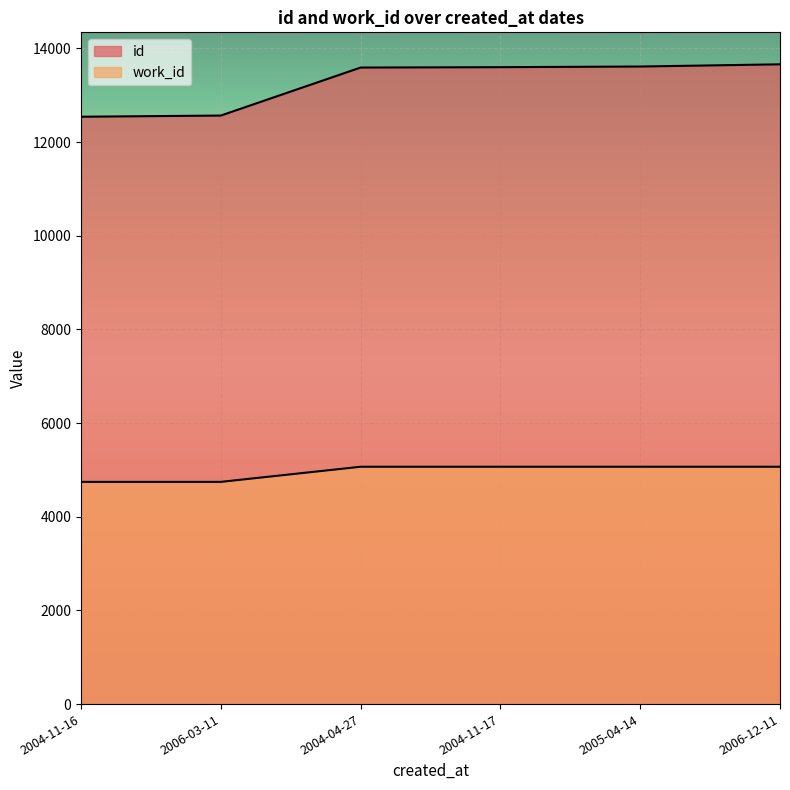

What is the difference between the maximum and minimum values in the id series?

1119